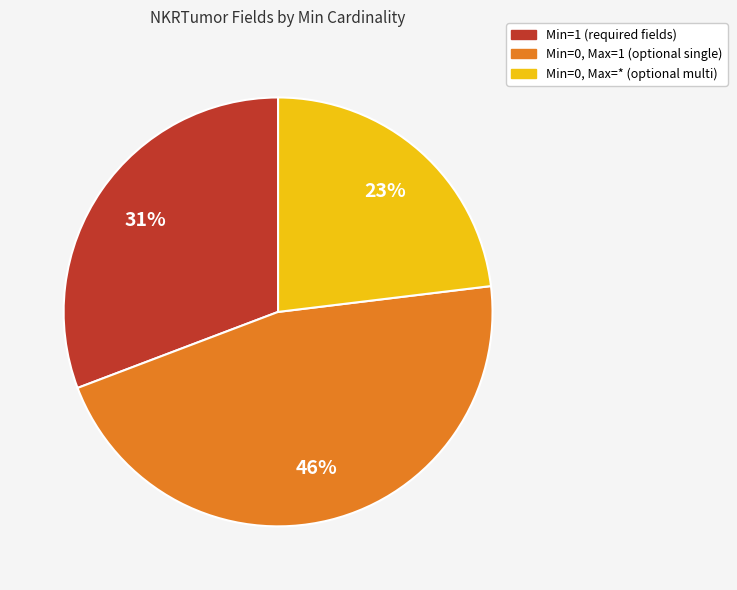

To the nearest percent, what is the average slice percentage?

33%